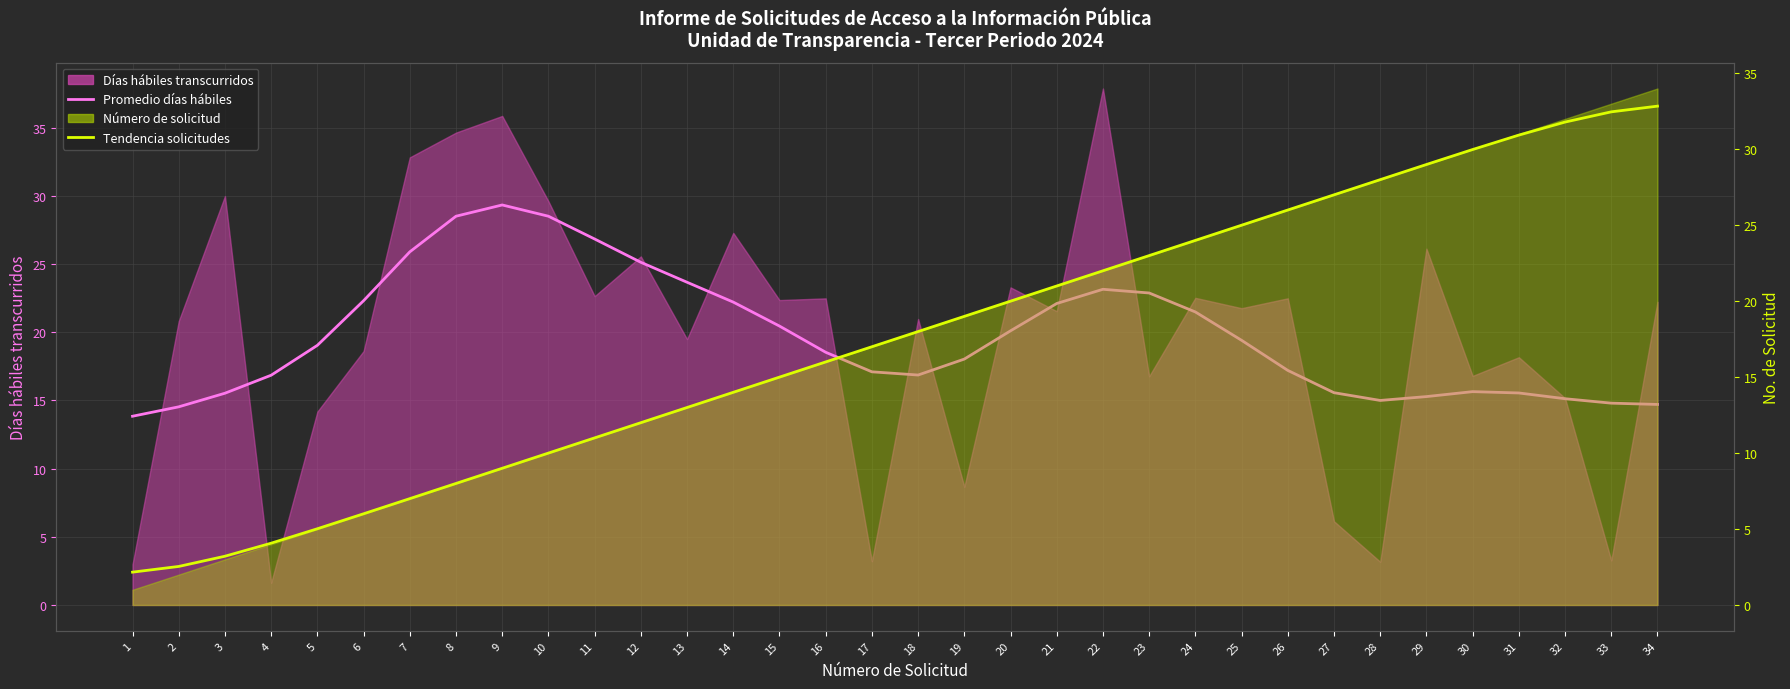

What is the highest value of the Tendencia solicitudes series?

32.8